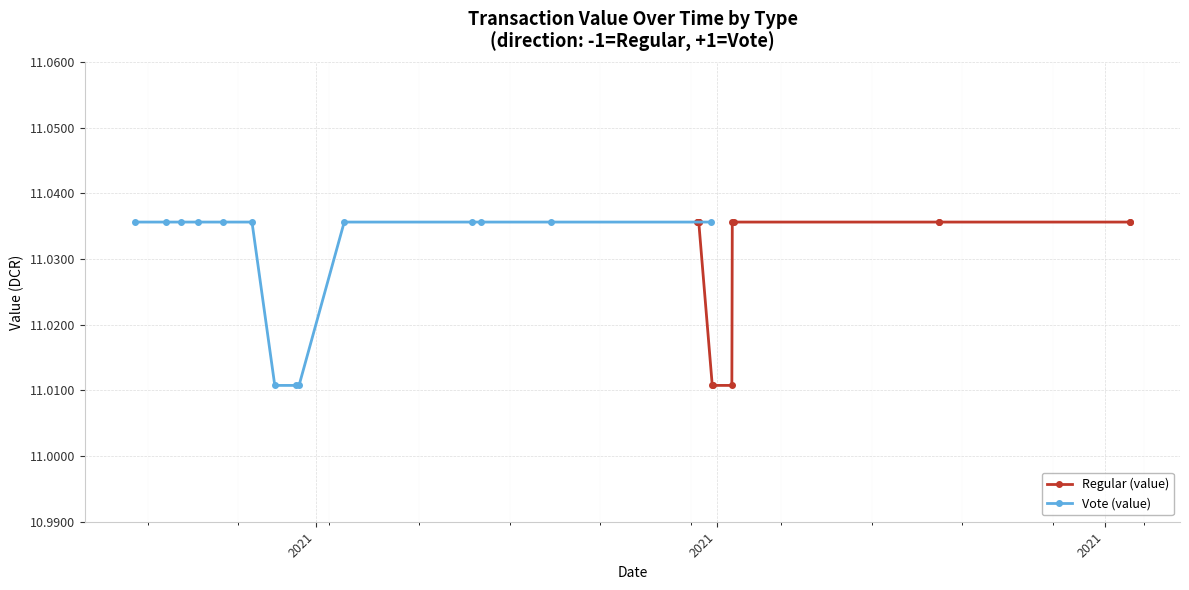

Count the Vote (value) values in the range 11 to 12.

14